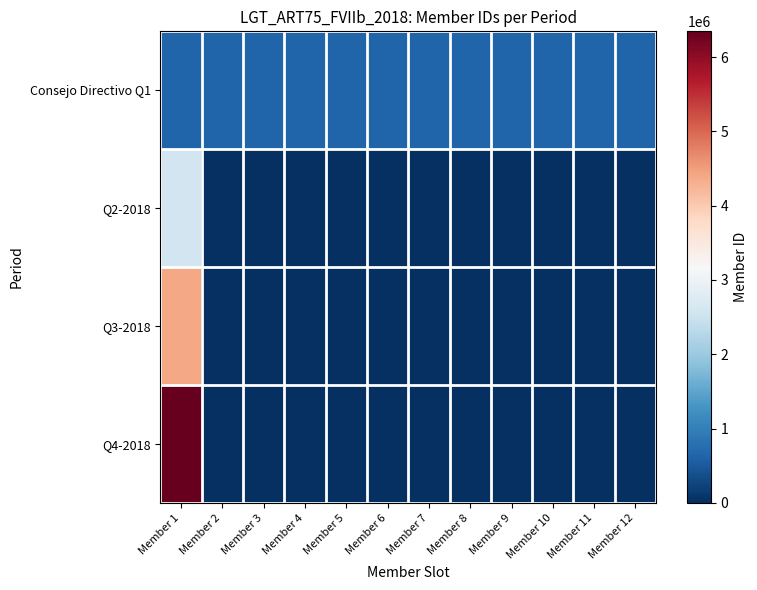

At which category does the chart reach its peak across all series?

Member 1